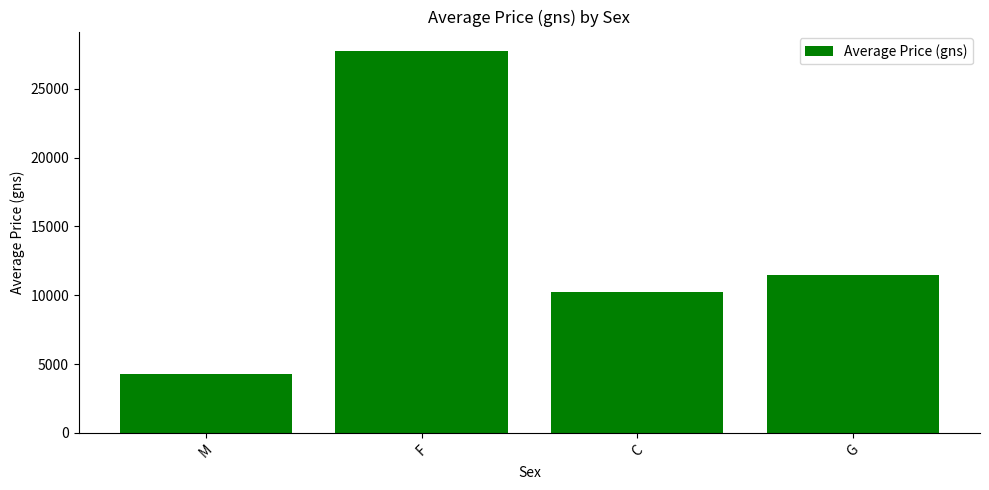

Reading right to left, transcribe all the data shown in this chart.

G=11450.0	C=10250.0	F=27768.8	M=4266.7